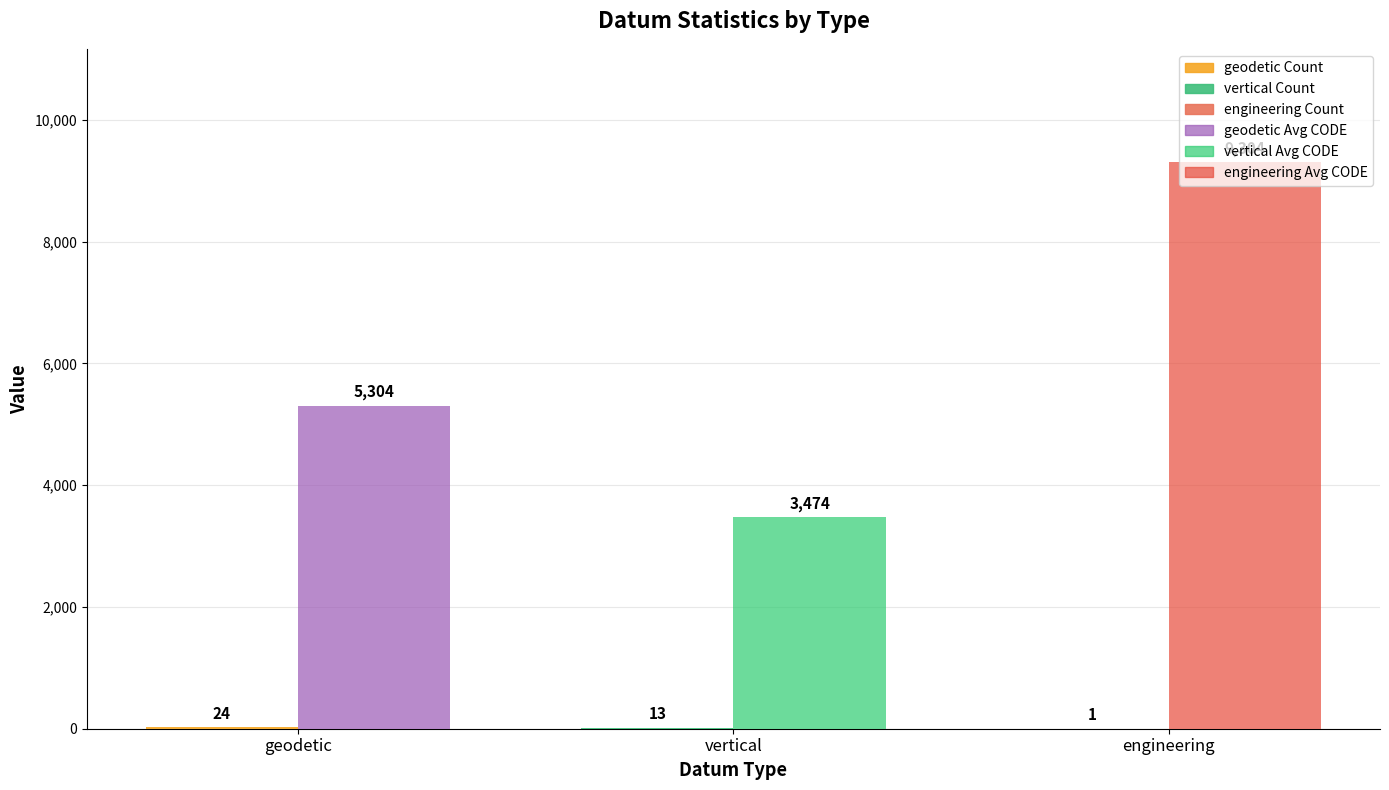

What is the greatest value displayed?

9304